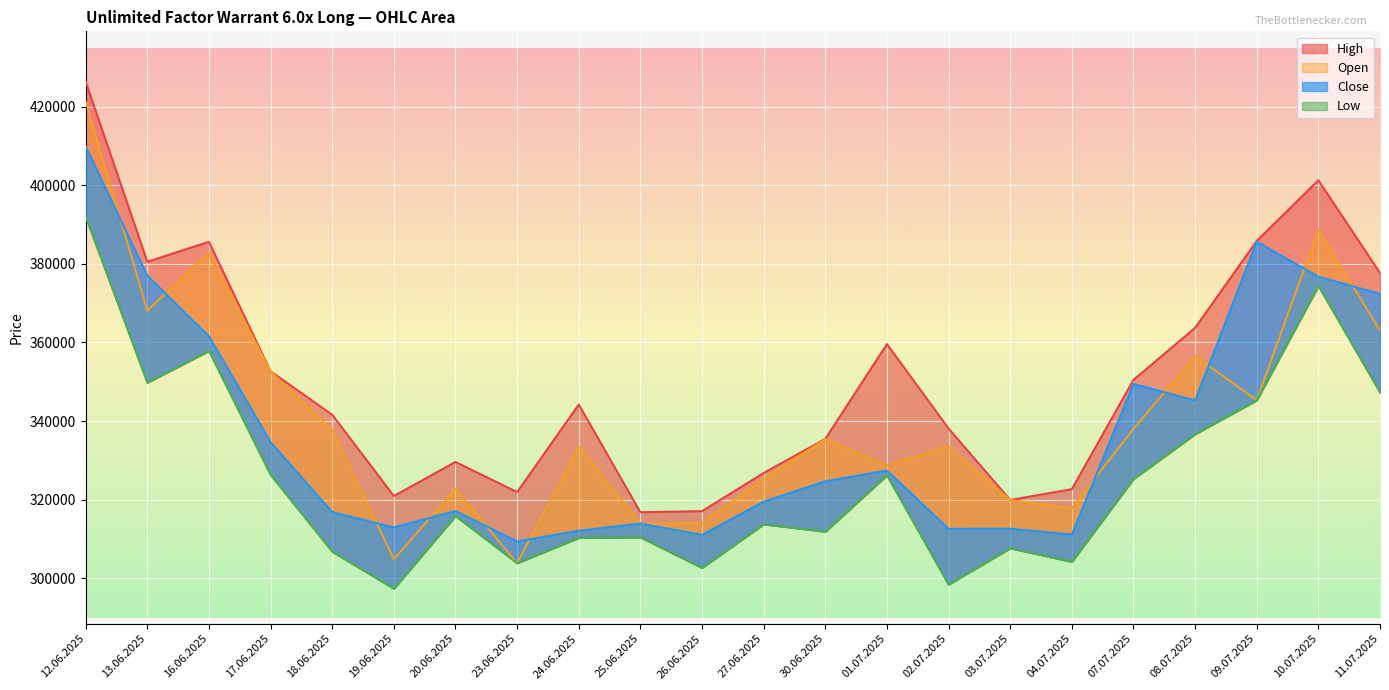

At which label does Close reach its minimum?

23.06.2025